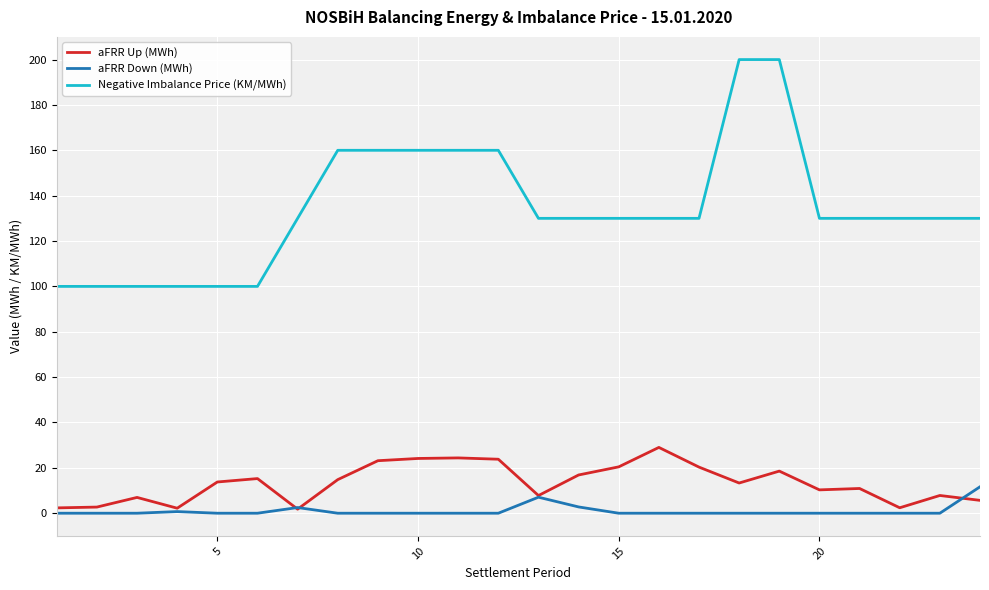

What is the greatest value displayed?

200.0